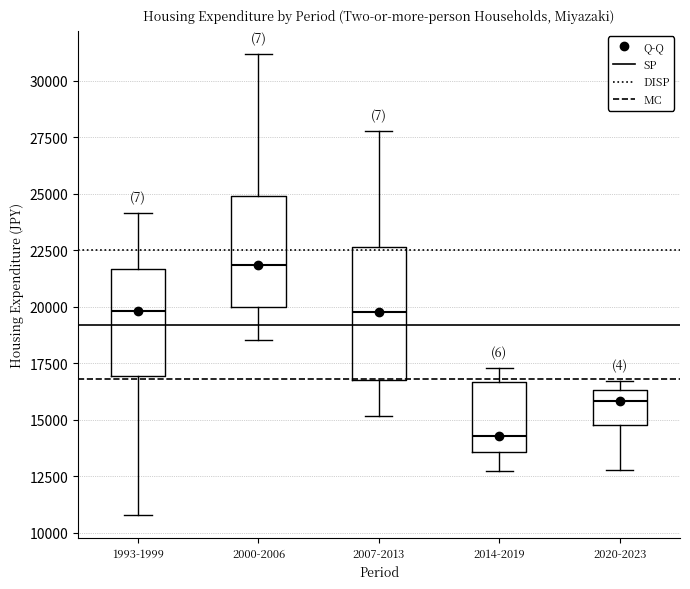

Where is the upper edge of the box for 2020-2023 on the y-axis? The values are not printed on the chart, so give them approximately, as read against the axis.

16500